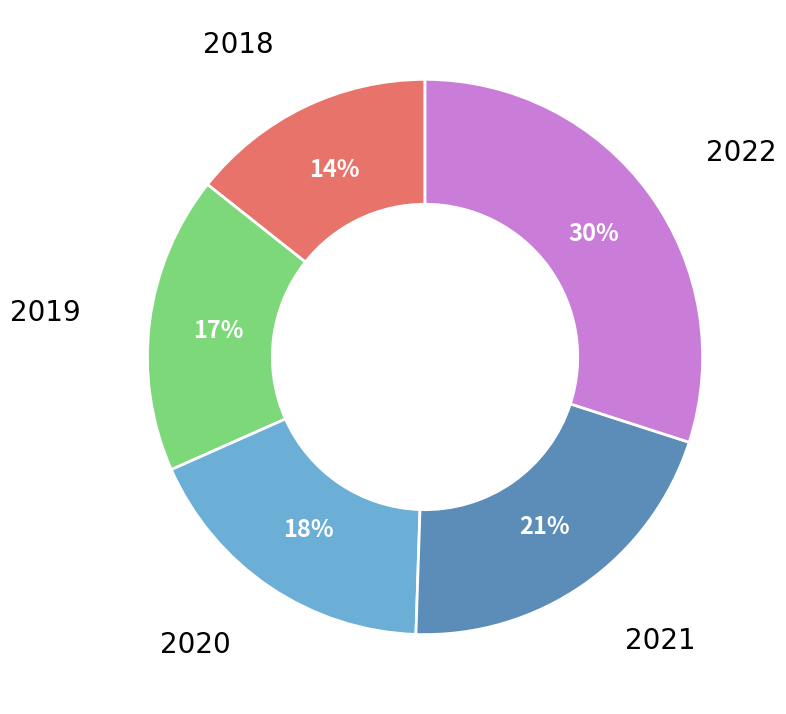

Does any single category account for the majority?

No